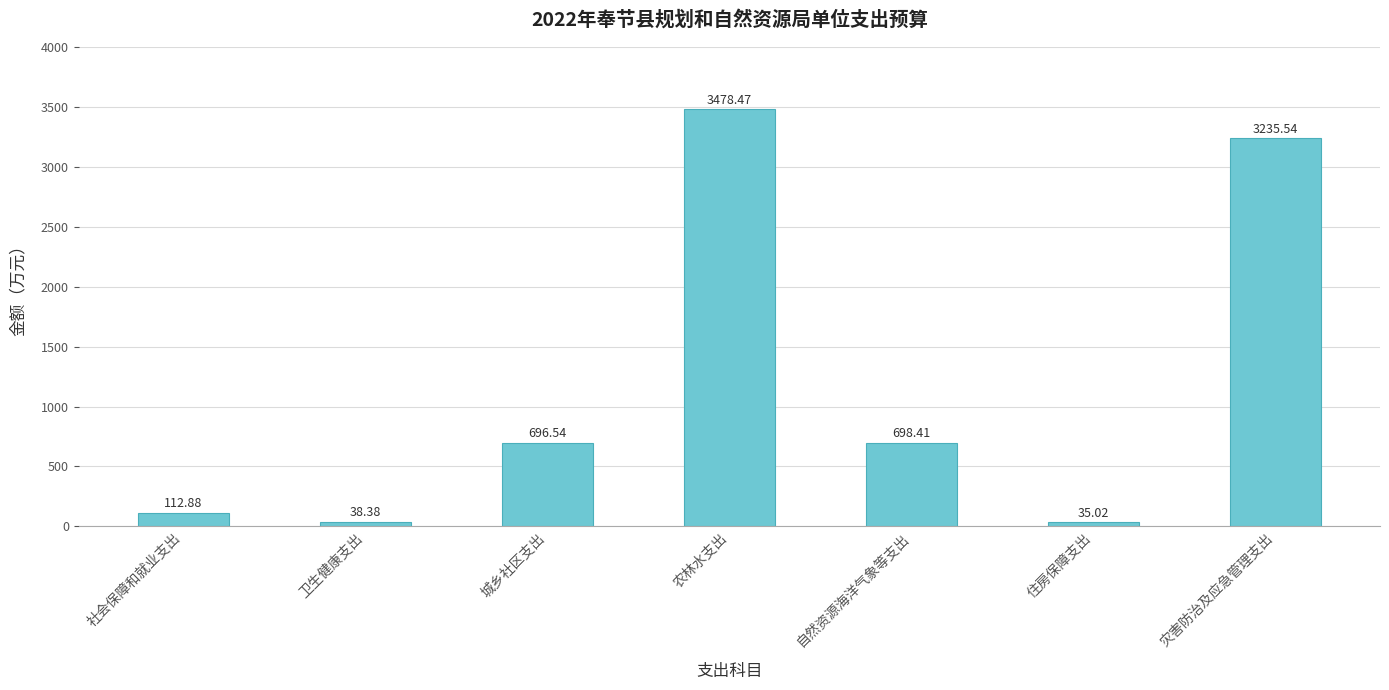

What is the ratio of the value at 自然资源海洋气象等支出 to the value at 卫生健康支出?

18.2